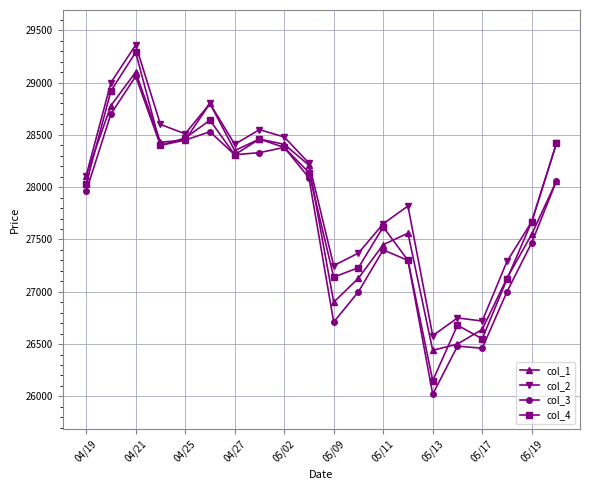

What is the value of the col_4 point at the 14th from the left?

27300